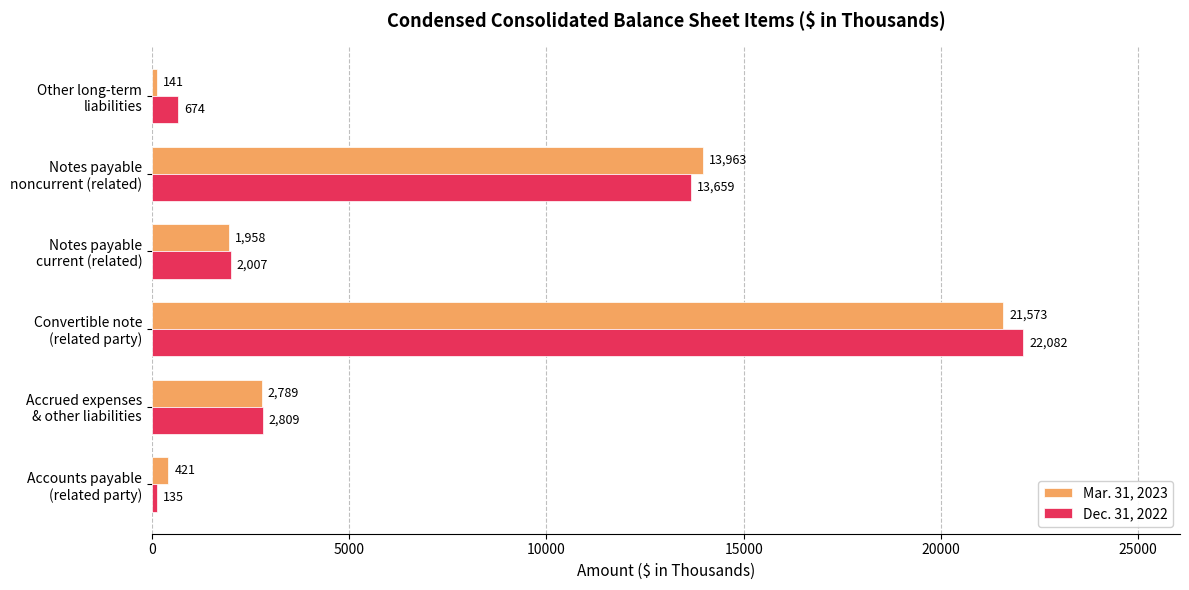

Which series has the largest total across all categories?

Dec. 31, 2022